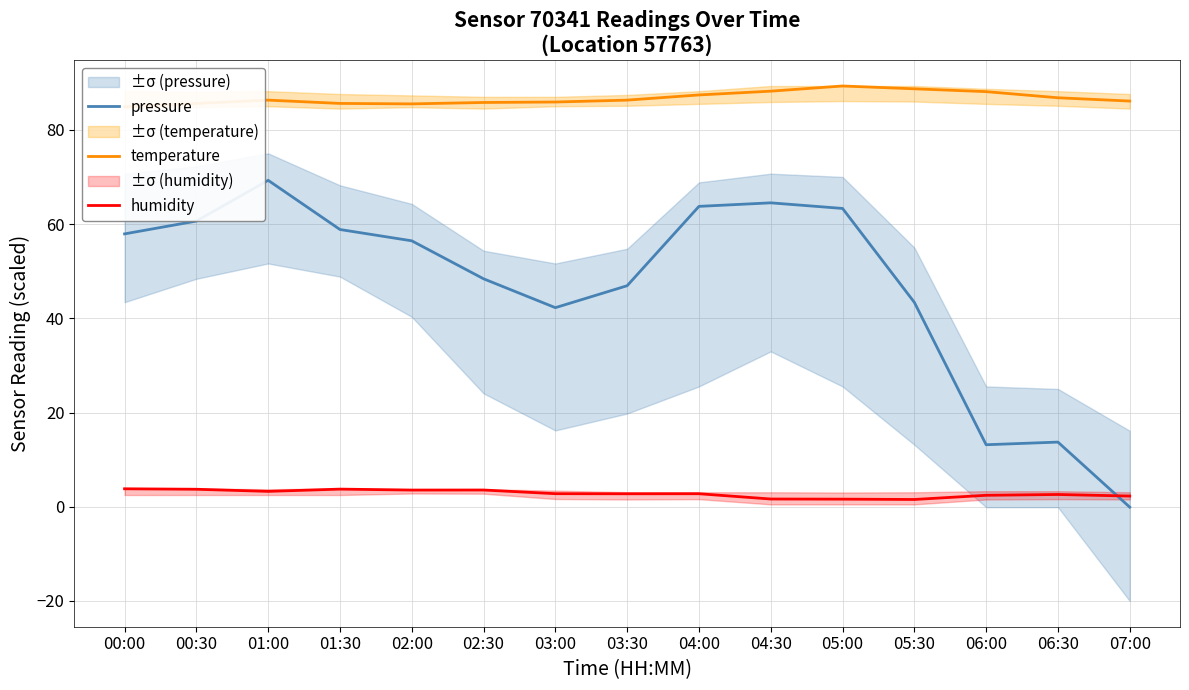

Which series has the widest spread of values?

pressure